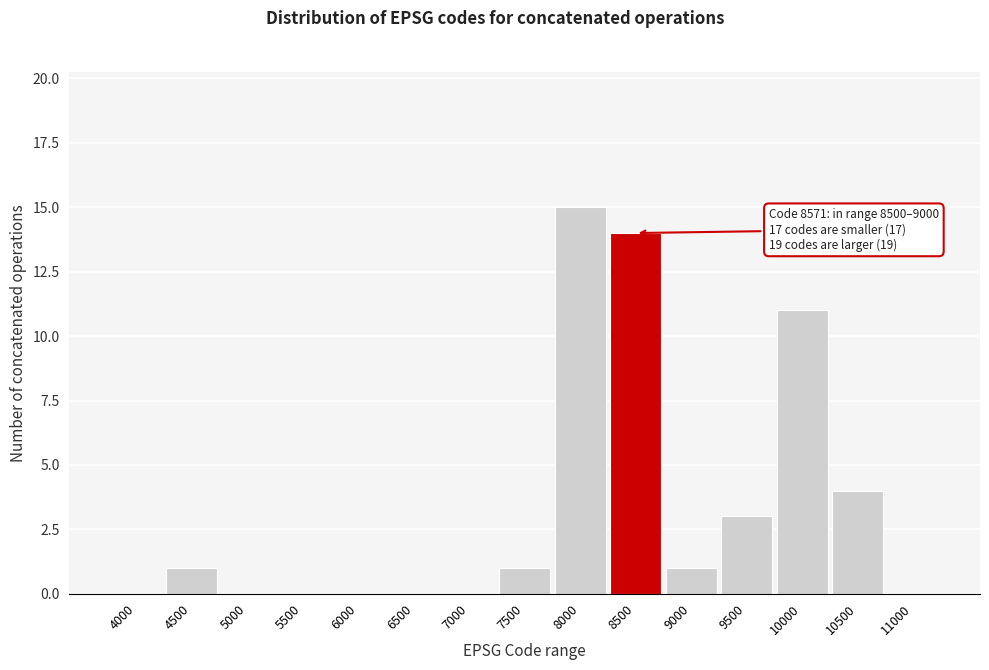

Reading right to left, what are all the values shown in this chart?

11000=0	10500=4	10000=11	9500=3	9000=1	8500=14	8000=15	7500=1	7000=0	6500=0	6000=0	5500=0	5000=0	4500=1	4000=0